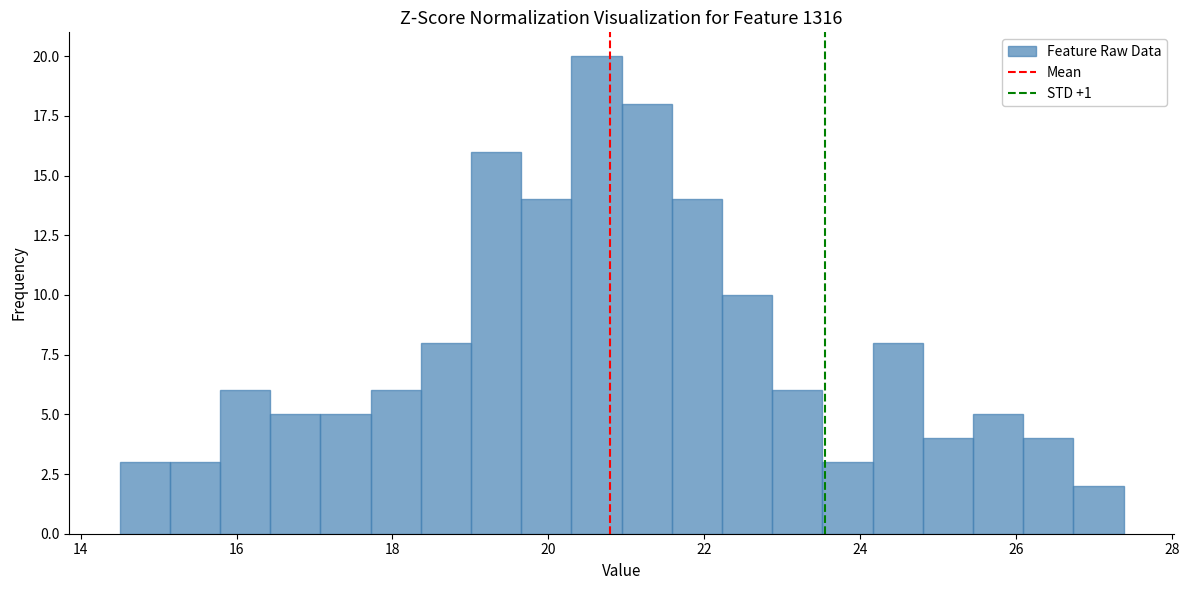

Read against the x-axis, roughly where is the centre of the tallest bar?

20.6